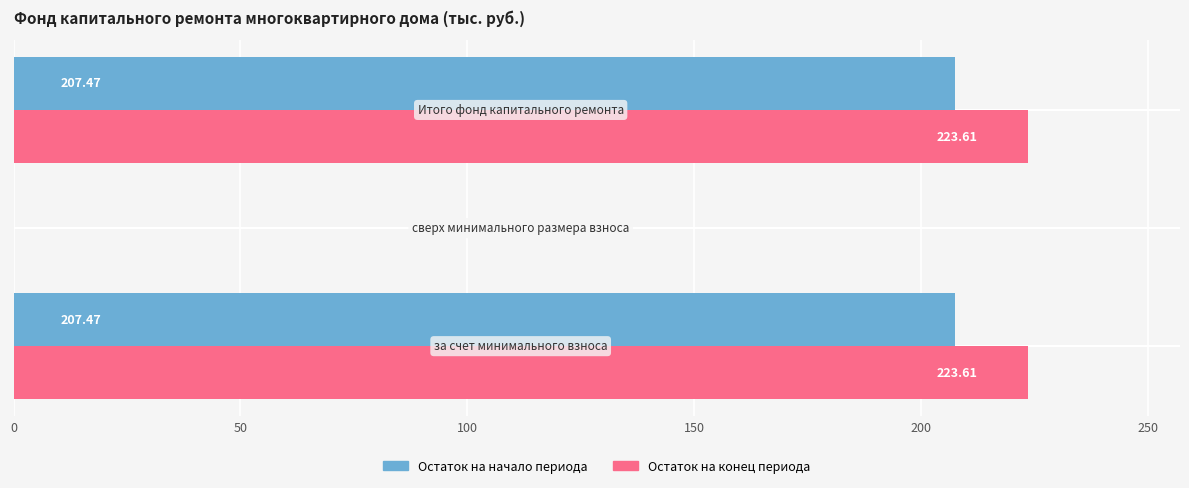

How many data points does each series have?

3